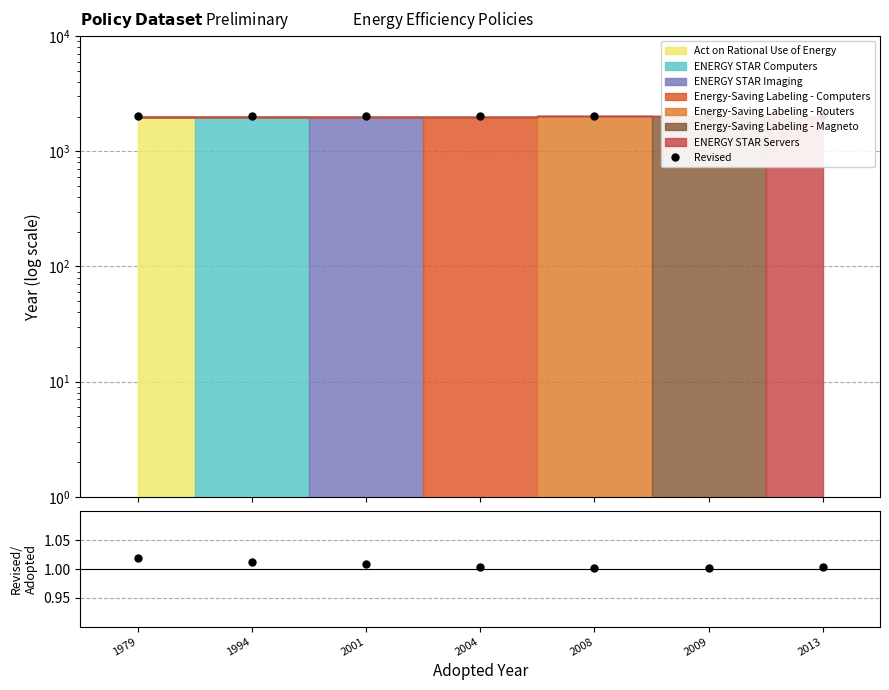

True or false: Revised/Adopted and Revised intersect in this chart.

False